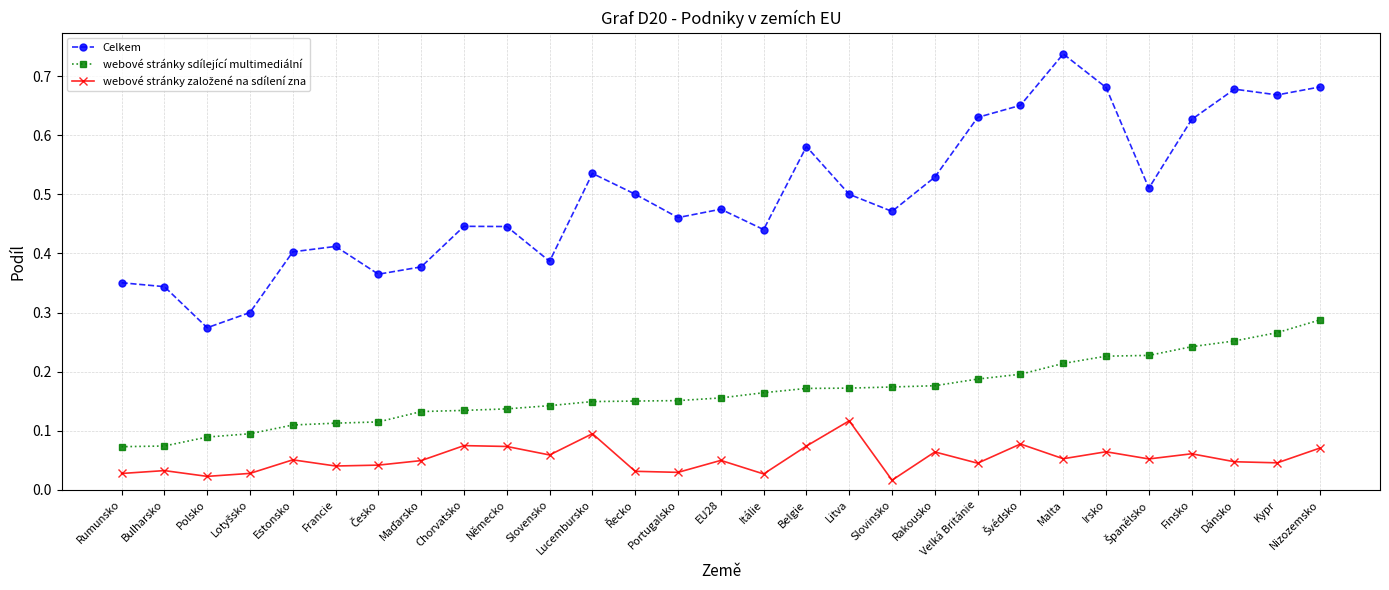

Is it true that Celkem equals 0.3 at Francie?

False